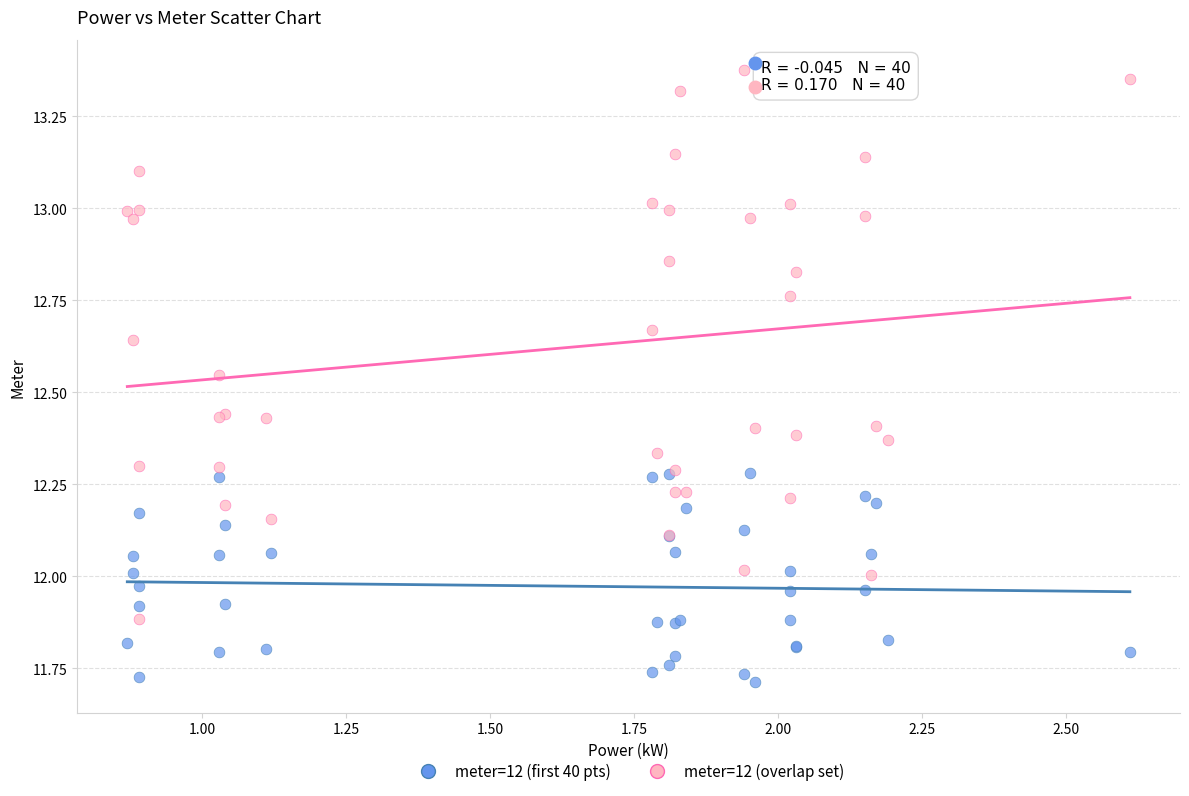

Which series contains the lowest Y value?

meter=12 (first 40 pts)